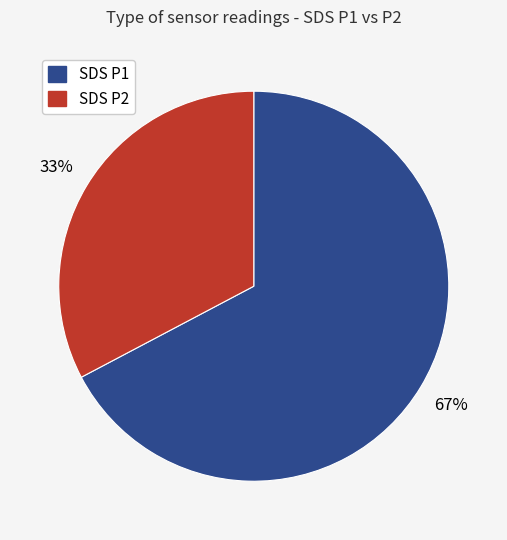

Is there a majority slice in this chart?

Yes